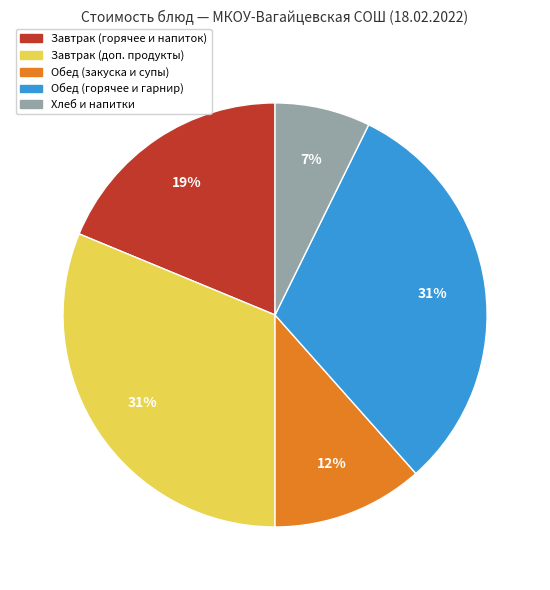

What is the smallest slice in the pie chart?

Хлеб и напитки